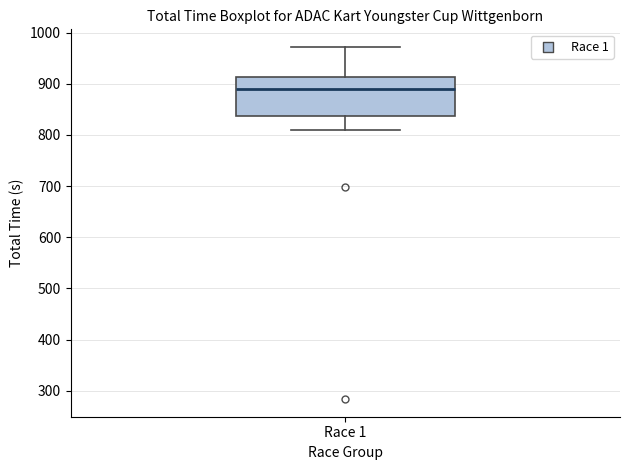

Transcribe this box plot: give where the median line is, the range the box spans, and where the two whiskers end, as read against the y-axis. The values are not printed on the chart, so give them approximately, as read against the axis.

median 890, box 840 to 910, whiskers 810 to 970